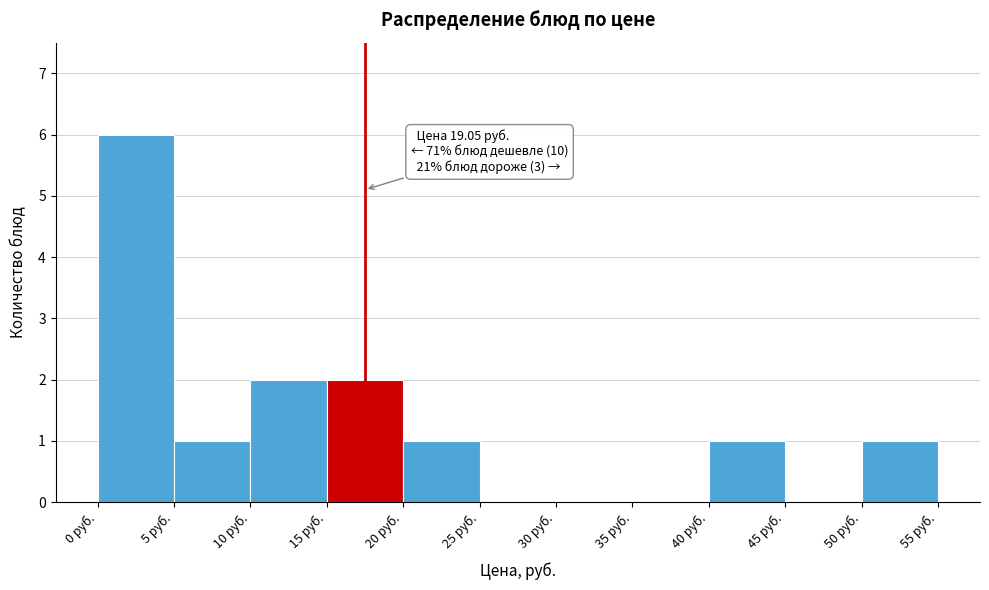

Which range on the x-axis has the tallest bar?

0 to 5